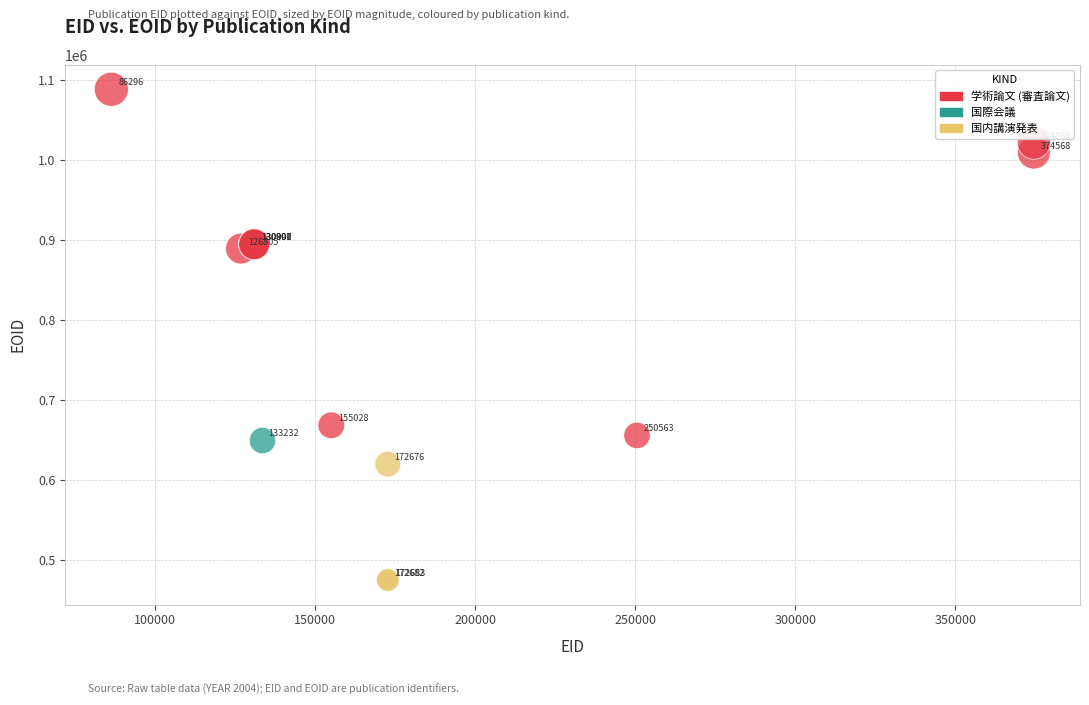

What are all the series names shown in the legend?

学術論文 (審査論文), 国際会議, 国内講演発表